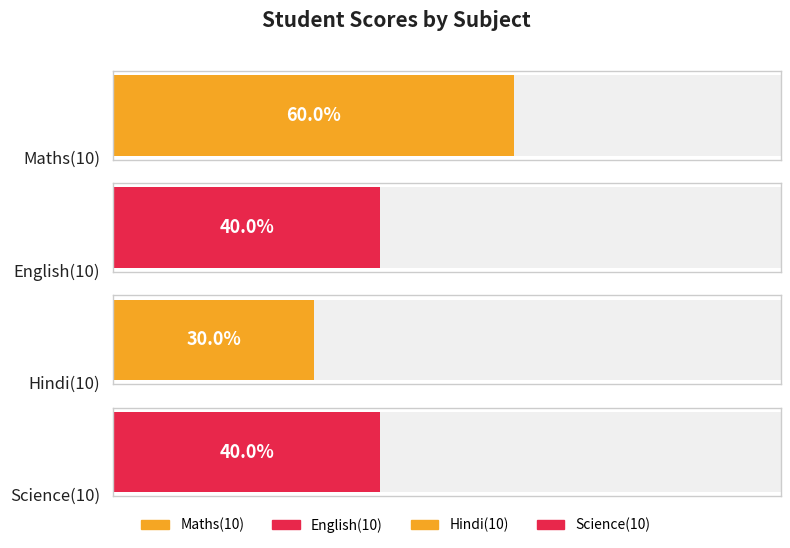

What is the highest value of the Hindi(10) series?

3